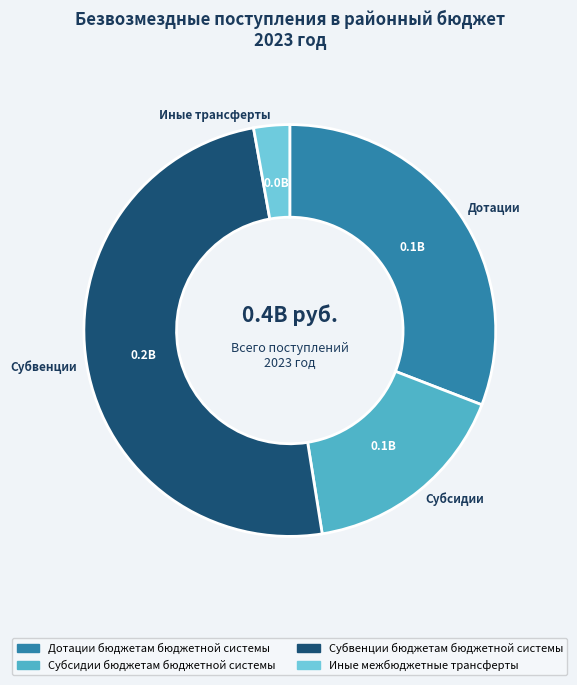

What is the largest slice in the pie chart?

Субвенции бюджетам бюджетной системы